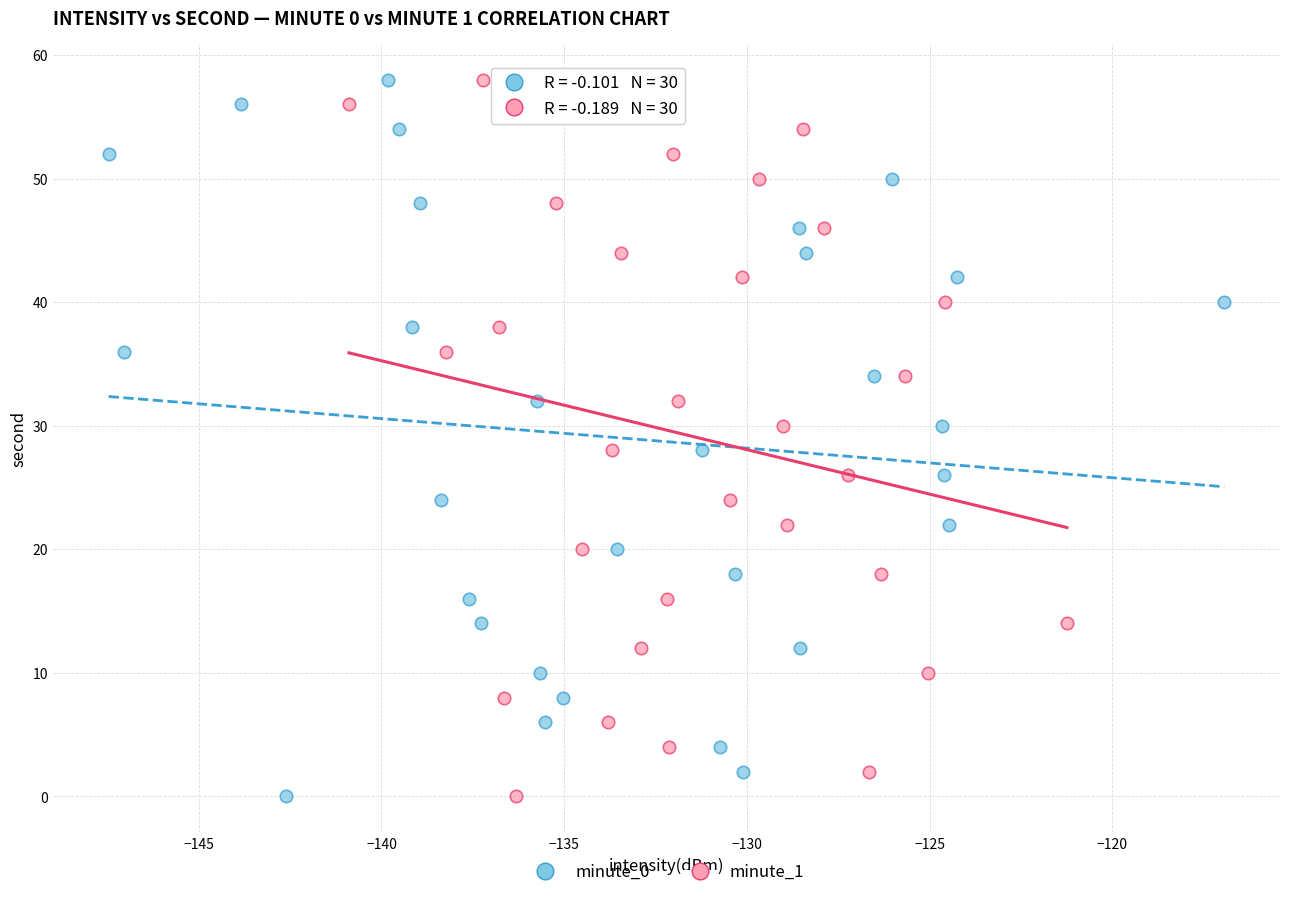

What are all the series names shown in the legend?

minute_0, minute_1